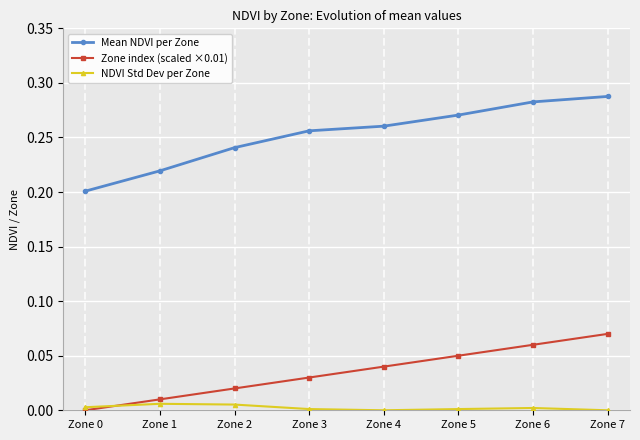

How many lines are shown in the chart?

3